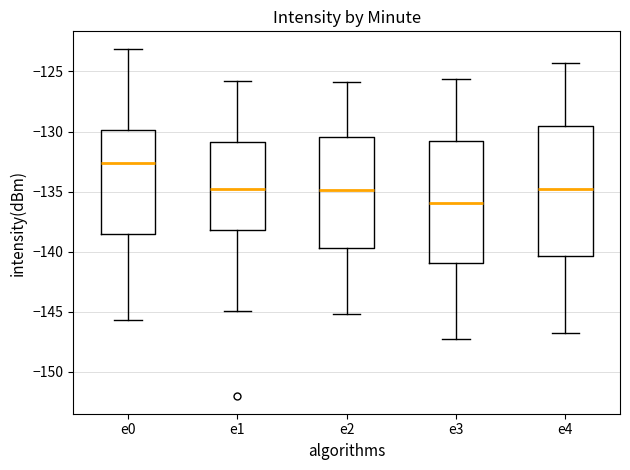

Reading left to right, transcribe this box plot: for each box, give where its median line is, the range the box spans, and where its two whiskers end, as read against the y-axis. The values are not printed on the chart, so give them approximately, as read against the axis.

e0: median -132.5, box -138.5 to -130.0, whiskers -145.5 to -123.0
e1: median -135.0, box -138.0 to -131.0, whiskers -145.0 to -126.0
e2: median -135.0, box -139.5 to -130.5, whiskers -145.0 to -126.0
e3: median -136.0, box -141.0 to -131.0, whiskers -147.5 to -125.5
e4: median -135.0, box -140.5 to -129.5, whiskers -147.0 to -124.5